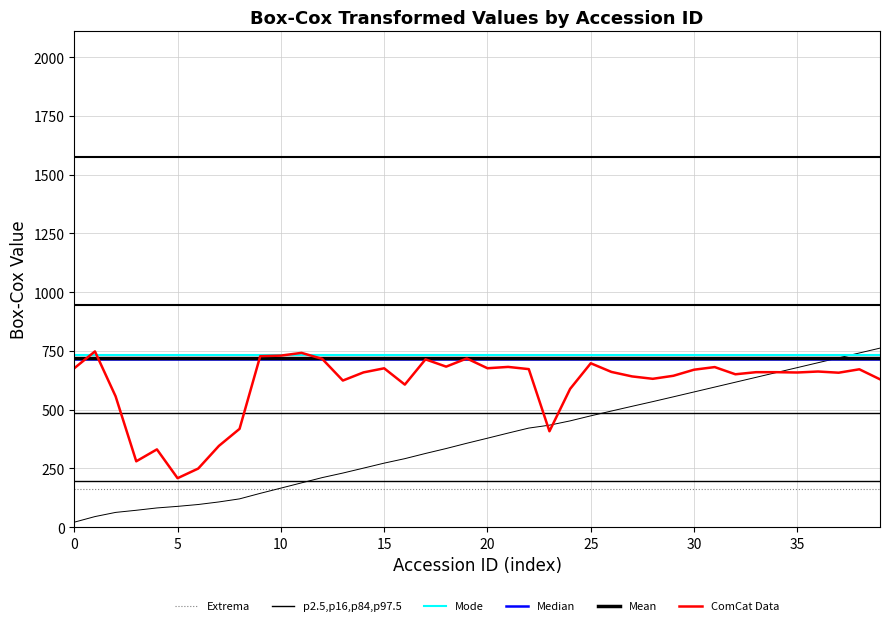

Does the chart display data point markers on the line(s)?

No